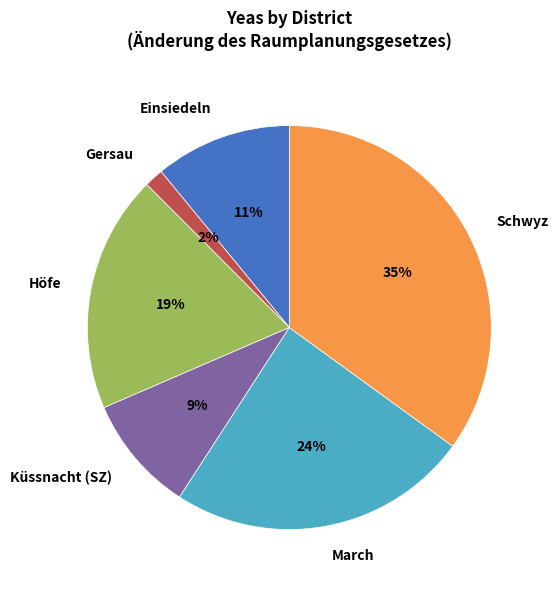

Combined, do Gersau and March account for over 50%?

No